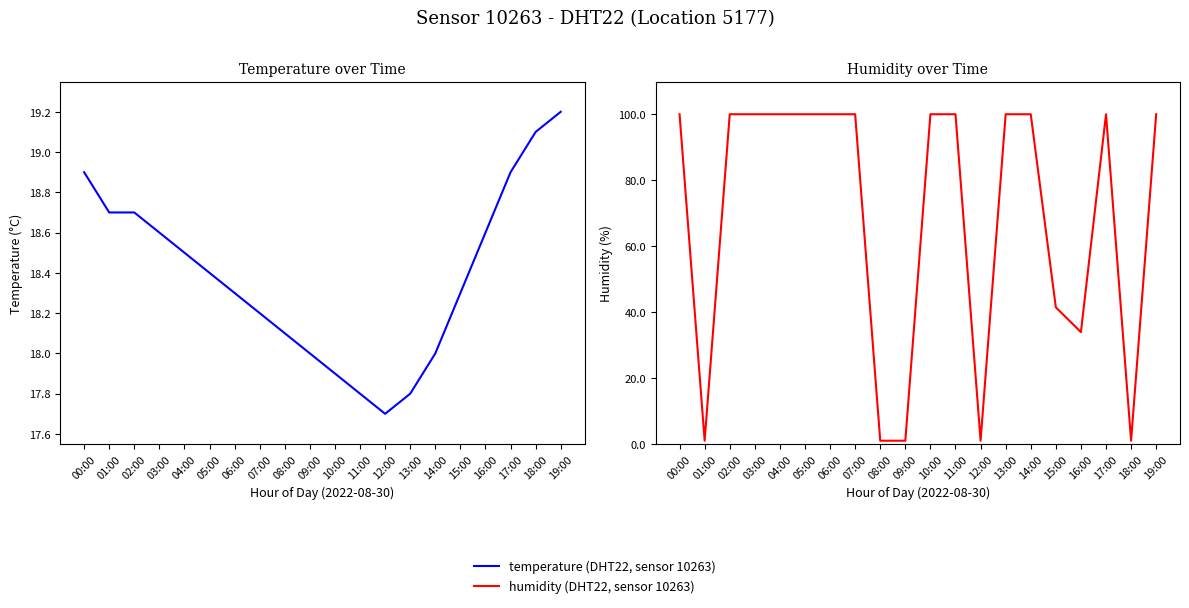

How many intersections are there between temperature and humidity?

8